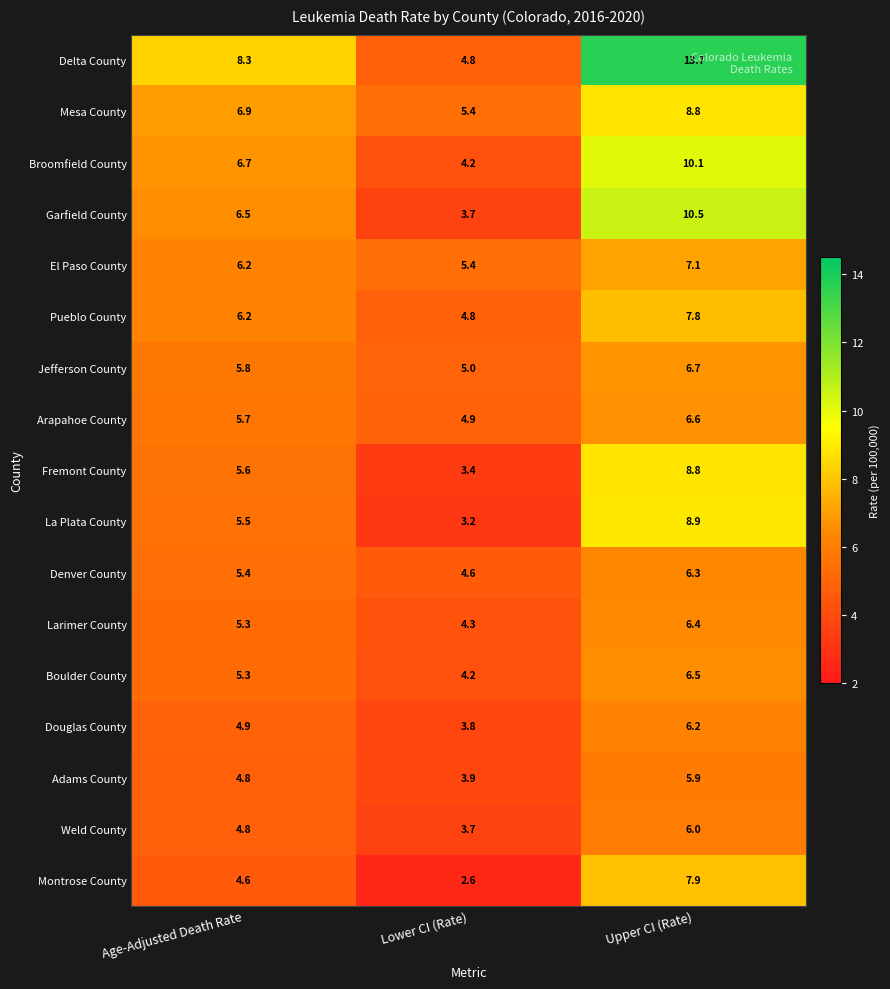

Rank the categories by Garfield County value from highest to lowest.

Upper CI (Rate), Age-Adjusted Death Rate, Lower CI (Rate)